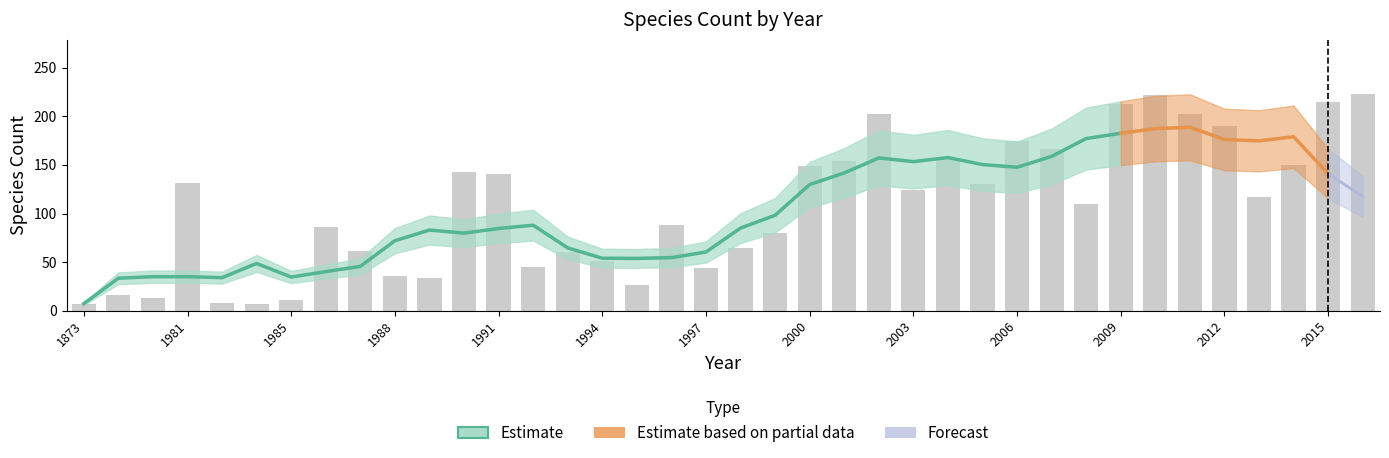

List the labels in order of value, smallest first.

1873, 1984, 1983, 1985, 1978, 1977, 1995, 1989, 1988, 1997, 1992, 1994, 1993, 1987, 1998, 1999, 1986, 1996, 2008, 2013, 2003, 2005, 1981, 1991, 1990, 2000, 2014, 2001, 2004, 2007, 2006, 2012, 2002, 2011, 2009, 2015, 2010, 2016